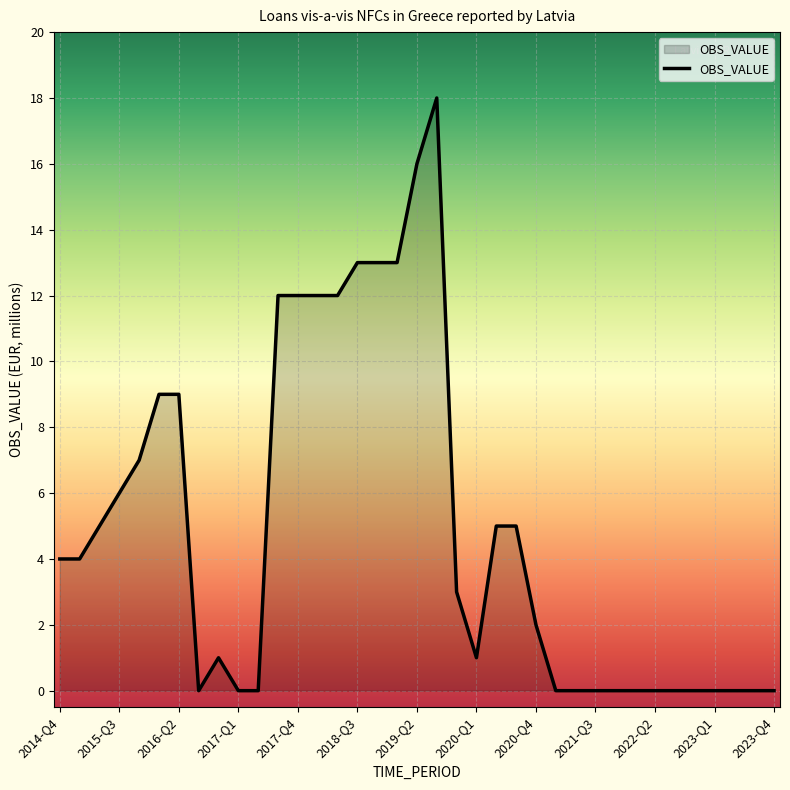

How many lines are shown in the chart?

1